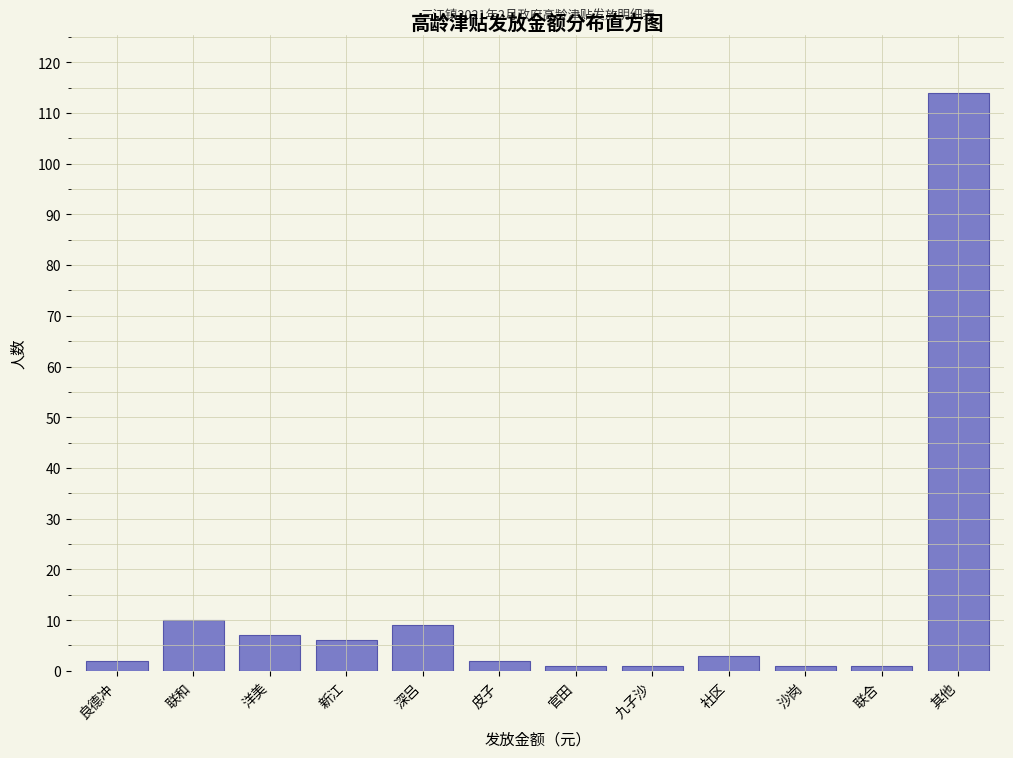

Reading right to left, transcribe all the data shown in this chart.

其他=114	联合=1	沙岗=1	社区=3	九子沙=1	官田=1	皮子=2	深吕=9	新江=6	洋美=7	联和=10	良德冲=2